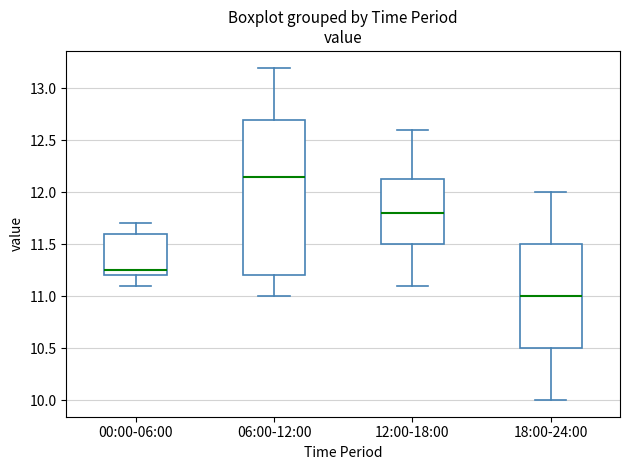

Reading left to right, read every box against the y-axis: the position of its median line, the range the box covers, and the ends of its whiskers. The values are not printed on the chart, so give them approximately, as read against the axis.

00:00-06:00: median 11.25, box 11.20 to 11.60, whiskers 11.10 to 11.70
06:00-12:00: median 12.15, box 11.20 to 12.70, whiskers 11.00 to 13.20
12:00-18:00: median 11.80, box 11.50 to 12.15, whiskers 11.10 to 12.60
18:00-24:00: median 11.00, box 10.50 to 11.50, whiskers 10.00 to 12.00